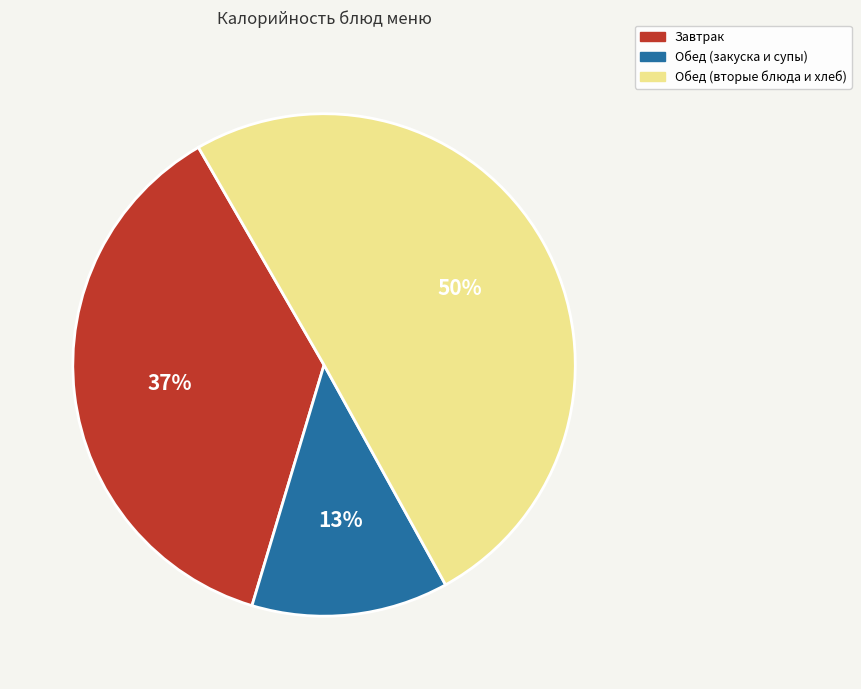

How many segments does this pie chart have?

3